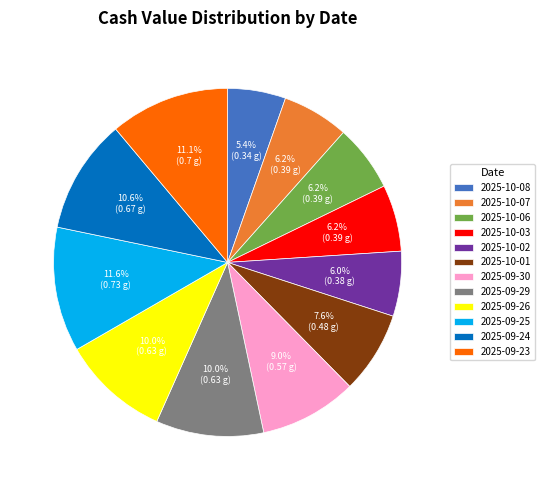

What percentage do 2025-09-25 and 2025-10-07 together represent?

17.8%